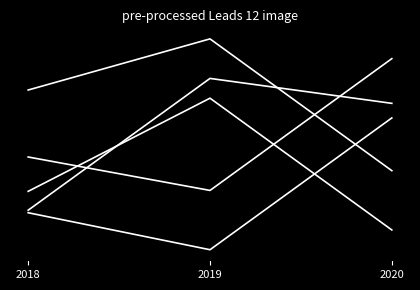

Does the chart display data point markers on the line(s)?

No